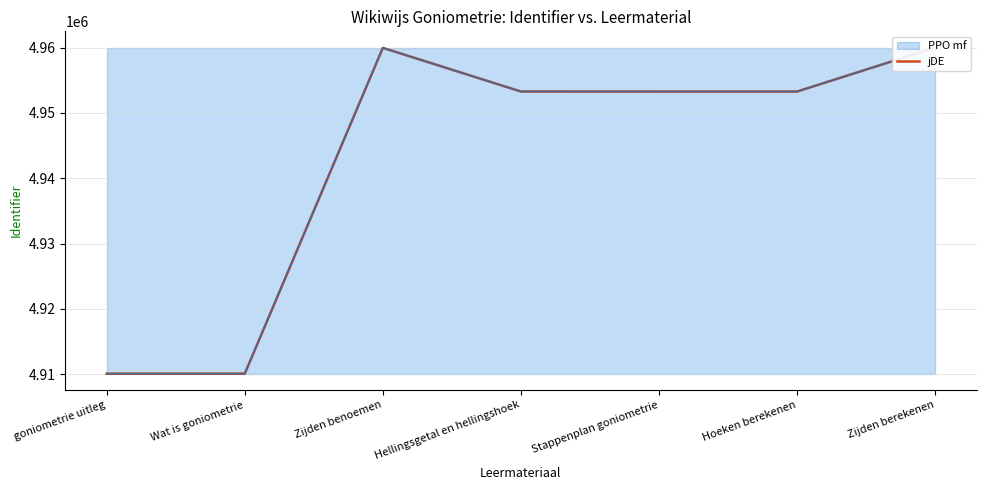

Where is the data nearest to the value 4935032?

Hoeken berekenen